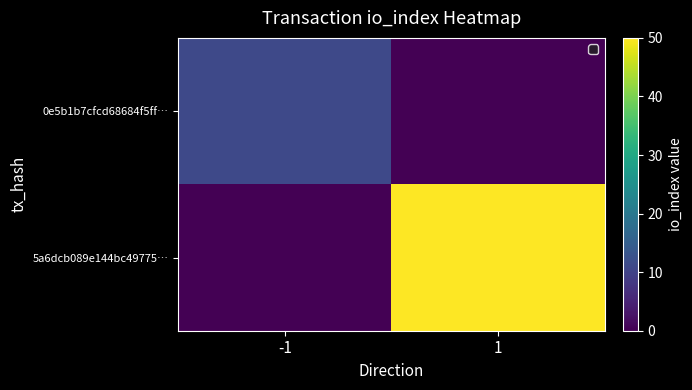

At -1, list the series in order from smallest to largest.

5a6dcb089e144bc49775…, 0e5b1b7cfcd68684f5ff…